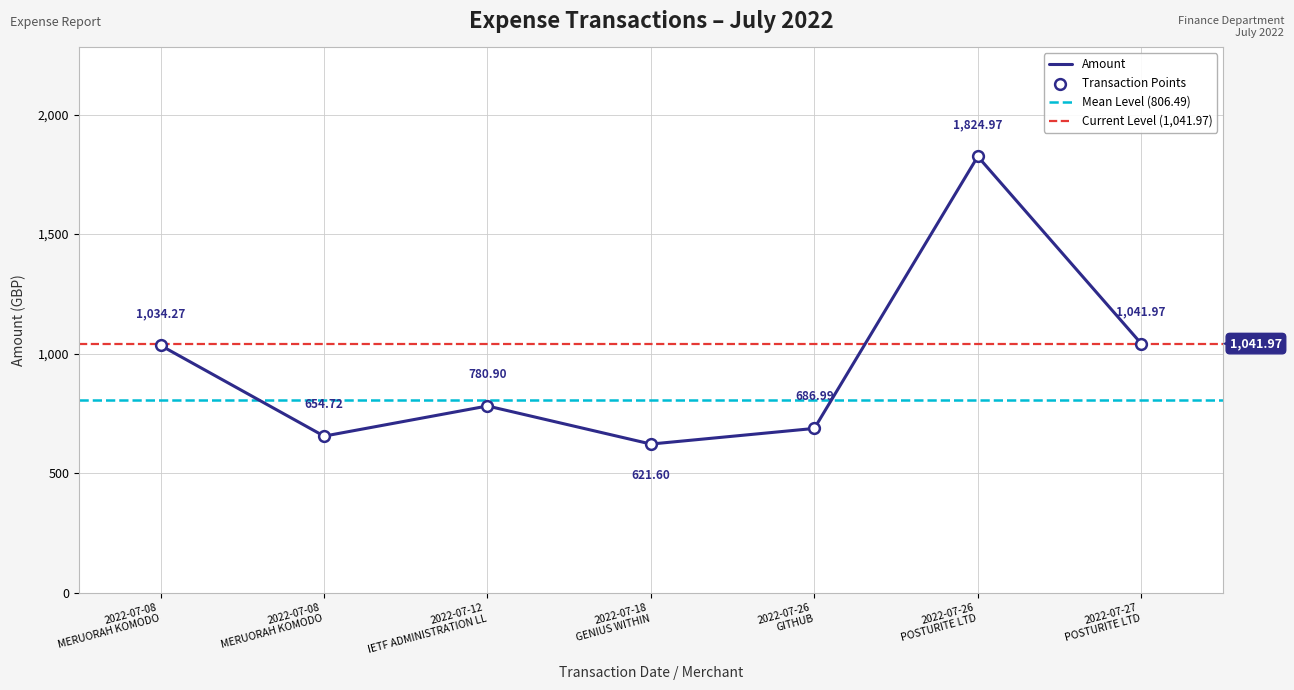

What is the change in value from 2022-07-08 MERUORAH KOMODO to 2022-07-27 POSTURITE LTD?

+7.7